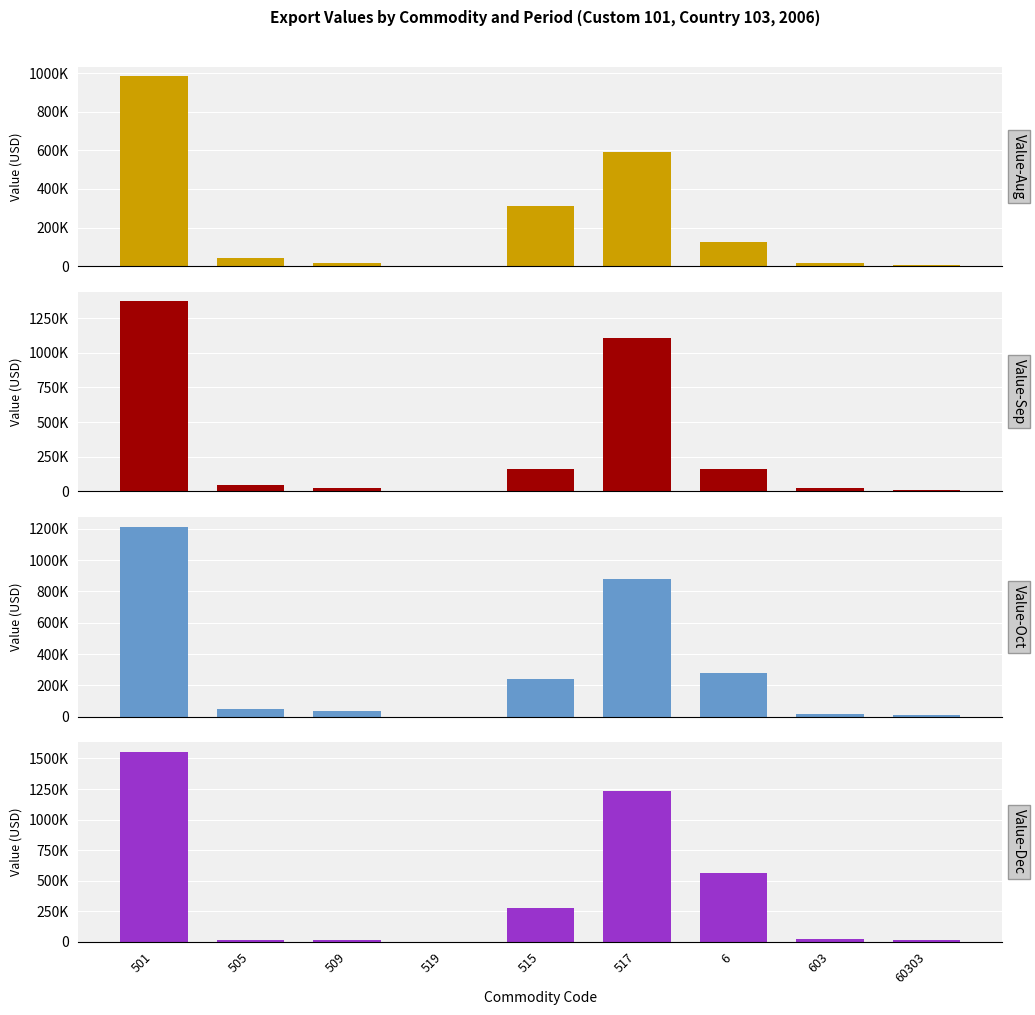

Which label corresponds to the largest value in the chart?

501